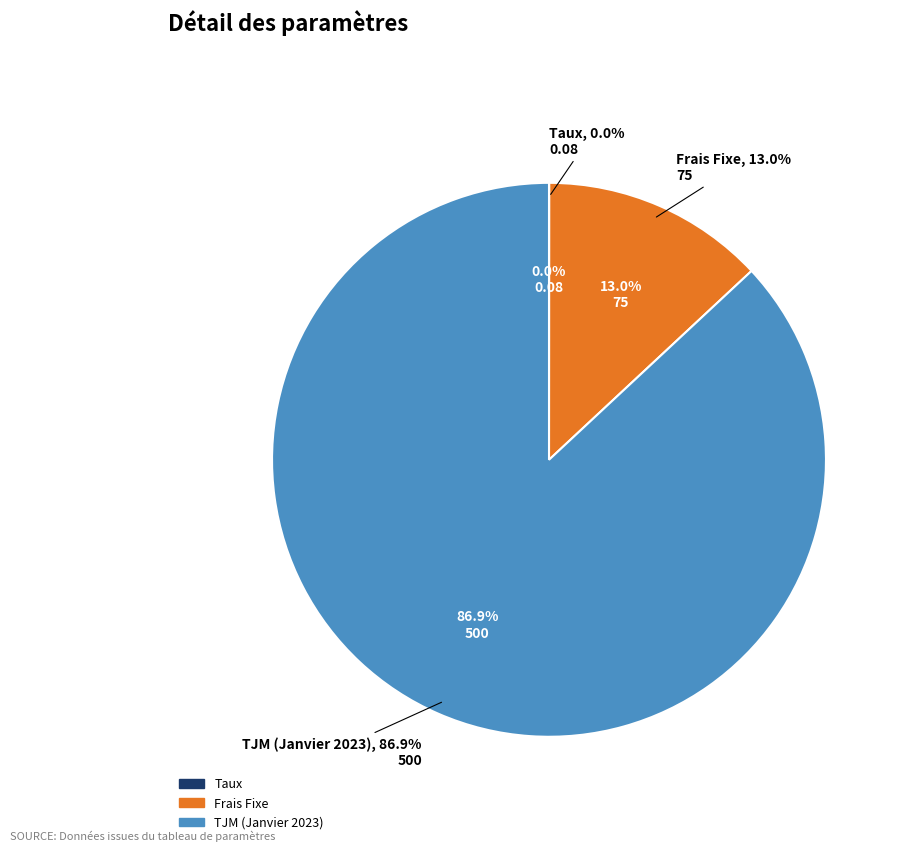

Which category has the smallest portion of the pie?

Taux